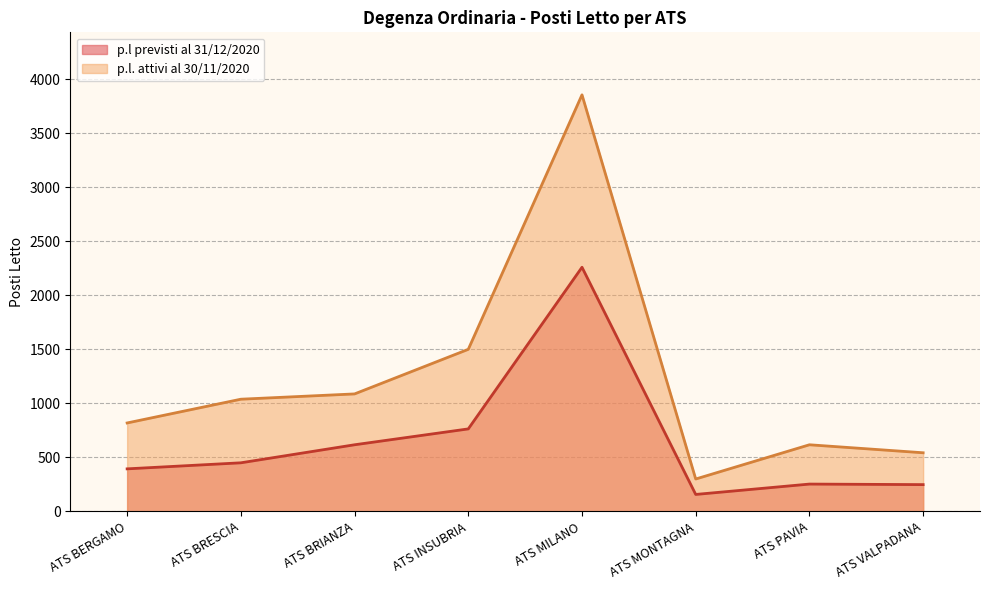

Between ATS BERGAMO and ATS VALPADANA, which is larger?

ATS BERGAMO